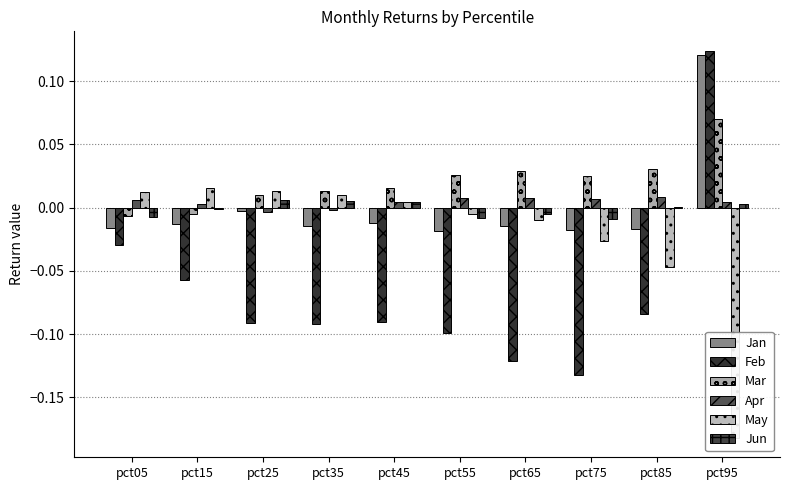

Reading right to left, list all the values displayed in this chart.

Jan: 0.1	-0.0	-0.0	-0.0	-0.0	-0.0	-0.0	-0.0	-0.0	-0.0
Feb: 0.1	-0.1	-0.1	-0.1	-0.1	-0.1	-0.1	-0.1	-0.1	-0.0
Mar: 0.1	0.0	0.0	0.0	0.0	0.0	0.0	0.0	-0.0	-0.0
Apr: 0.0	0.0	0.0	0.0	0.0	0.0	-0.0	-0.0	0.0	0.0
May: -0.2	-0.0	-0.0	-0.0	-0.0	0.0	0.0	0.0	0.0	0.0
Jun: 0.0	0.0	-0.0	-0.0	-0.0	0.0	0.0	0.0	-0.0	-0.0